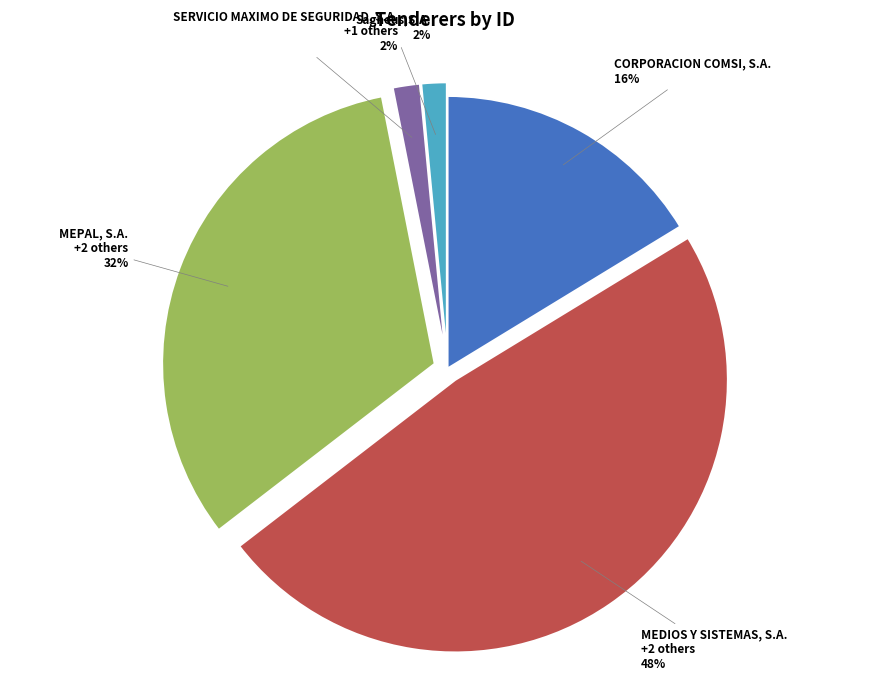

How many slices are in this pie chart?

5